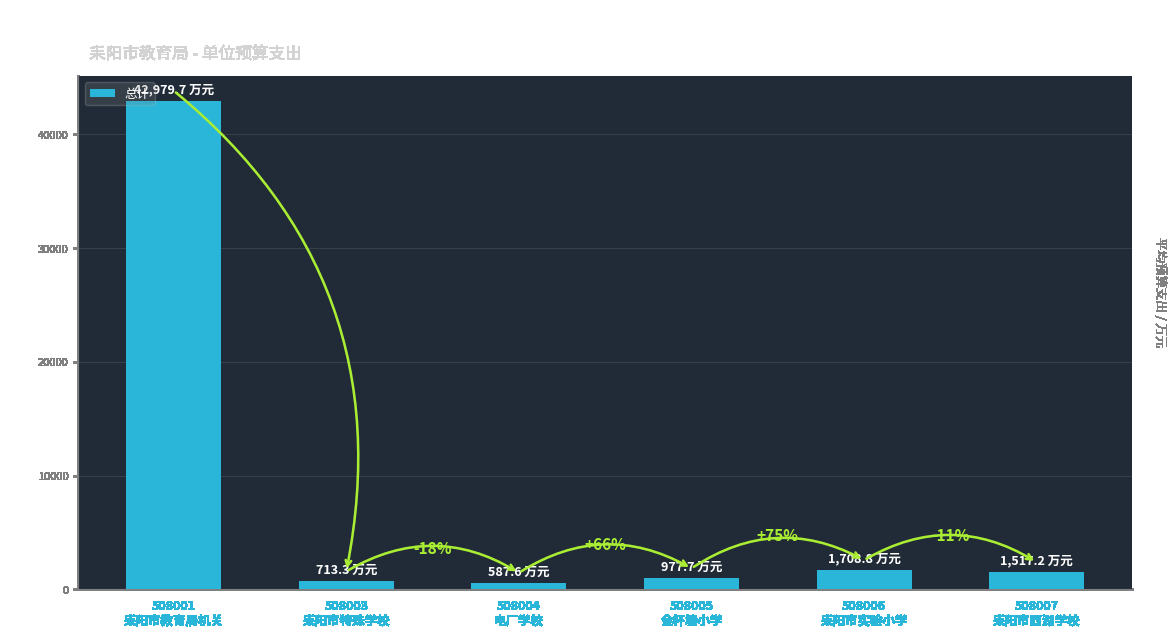

What is the difference between the maximum and minimum values?

42392.1